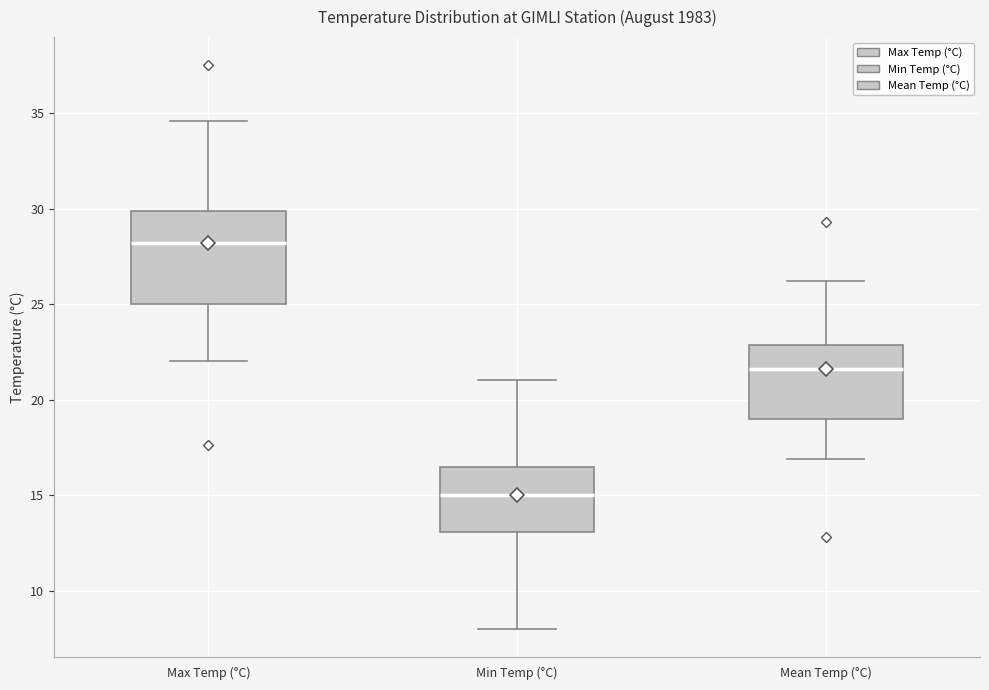

Reading left to right, read every box against the y-axis: the position of its median line, the range the box covers, and the ends of its whiskers. The values are not printed on the chart, so give them approximately, as read against the axis.

Max Temp (°C): median 28.0, box 25.0 to 30.0, whiskers 22.0 to 34.5
Min Temp (°C): median 15.0, box 13.0 to 16.5, whiskers 8.0 to 21.0
Mean Temp (°C): median 21.5, box 19.0 to 23.0, whiskers 17.0 to 26.0